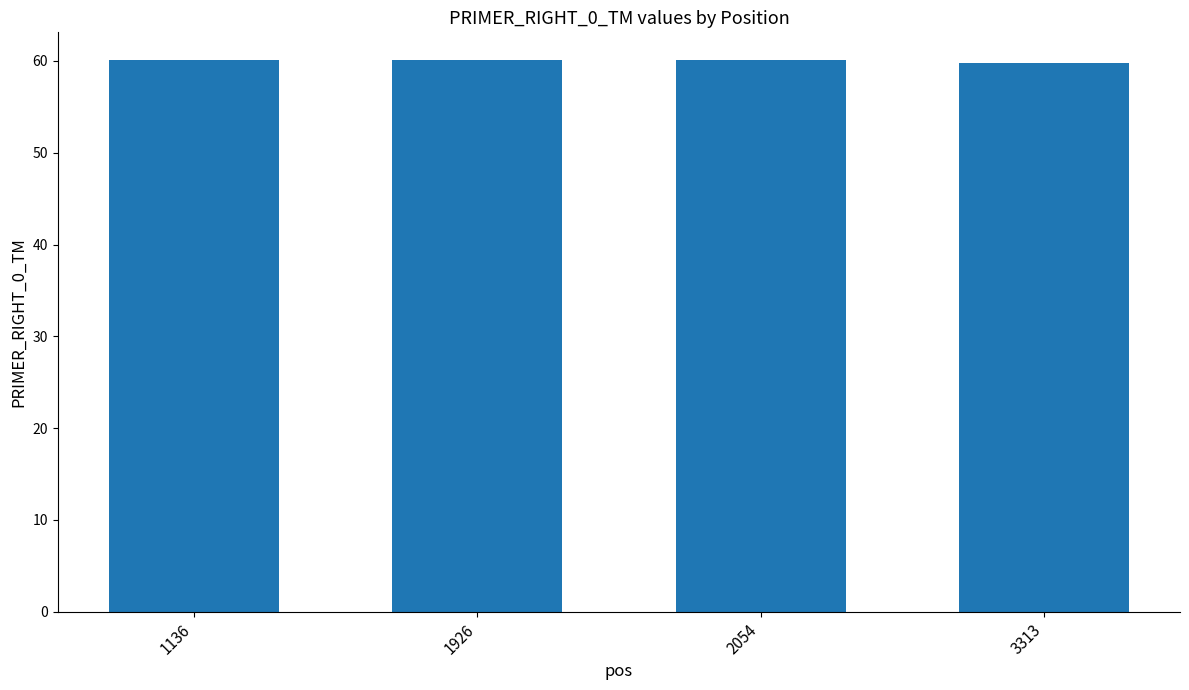

What is the ratio of the value at 1136 to the value at 2054?

1.0